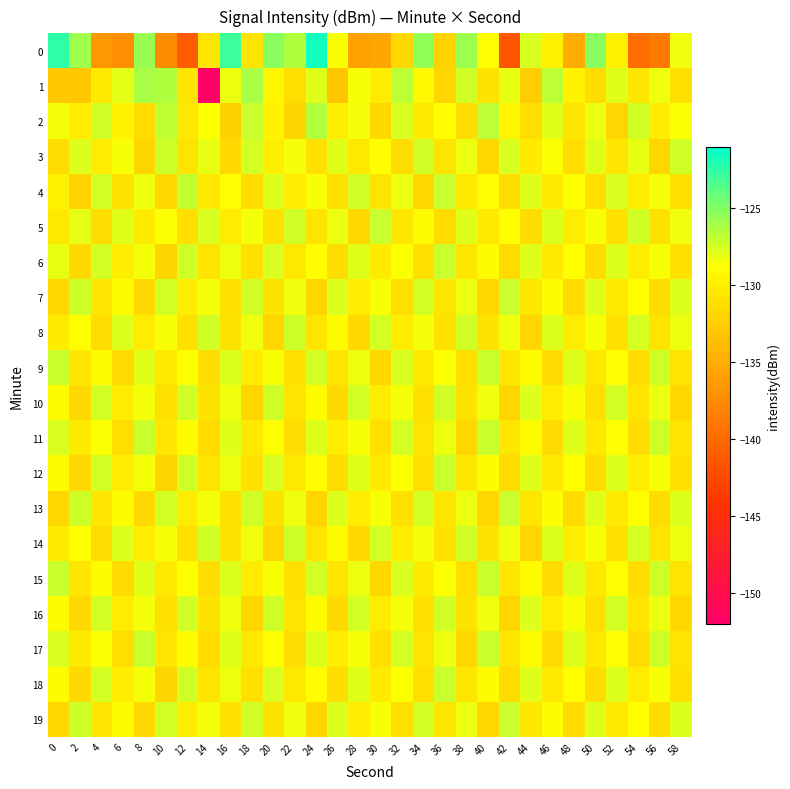

List the series in order of their peak value, highest first.

0, 1, 2, 4, 5, 6, 7, 9, 11, 12, 13, 15, 17, 18, 19, 3, 8, 10, 14, 16